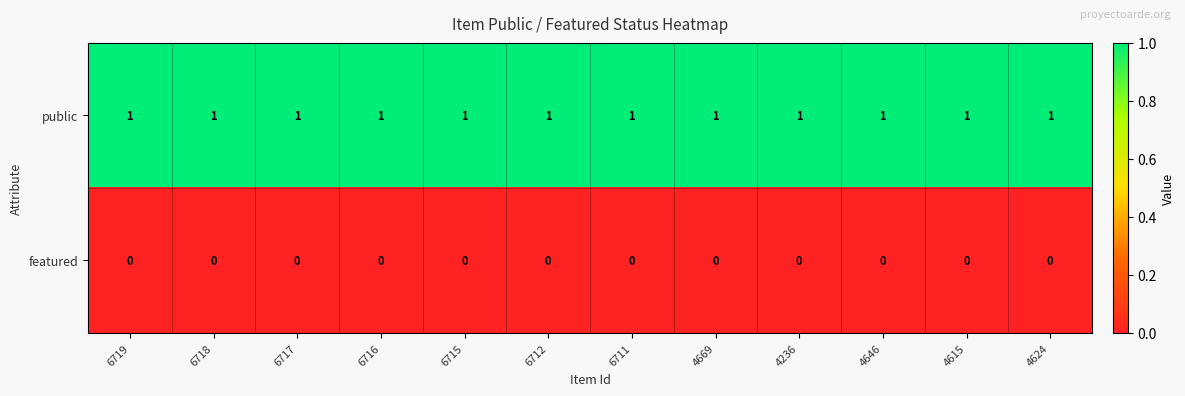

At how many categories does at least one series exceed 0?

12